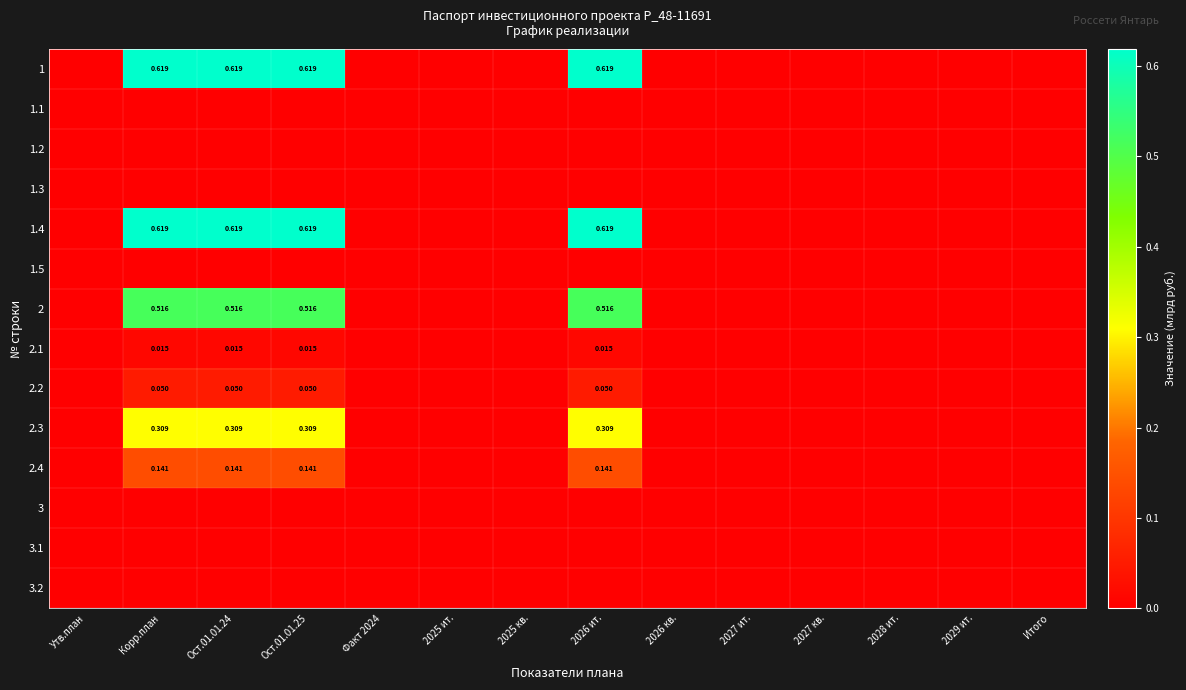

Count the number of data series in this chart.

14